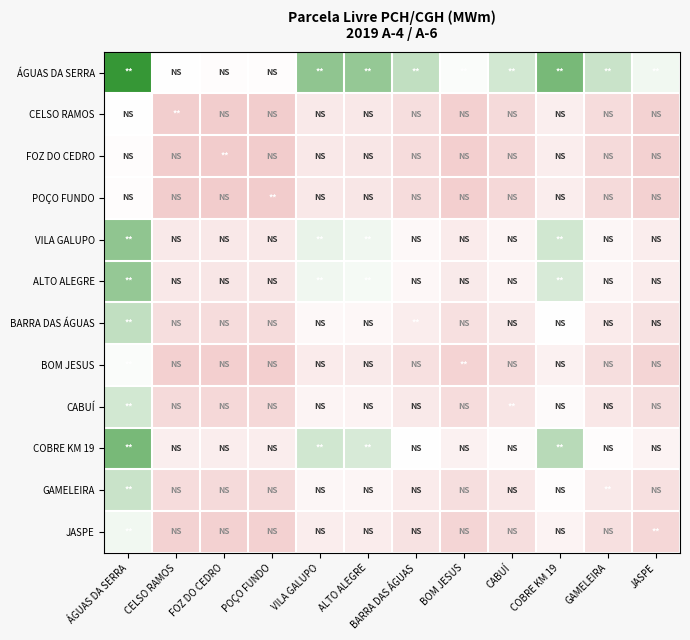

At VILA GALUPO, list the series in order from largest to smallest.

ÁGUAS DA SERRA, COBRE KM 19, VILA GALUPO, ALTO ALEGRE, BARRA DAS ÁGUAS, GAMELEIRA, CABUÍ, JASPE, BOM JESUS, CELSO RAMOS, FOZ DO CEDRO, POÇO FUNDO